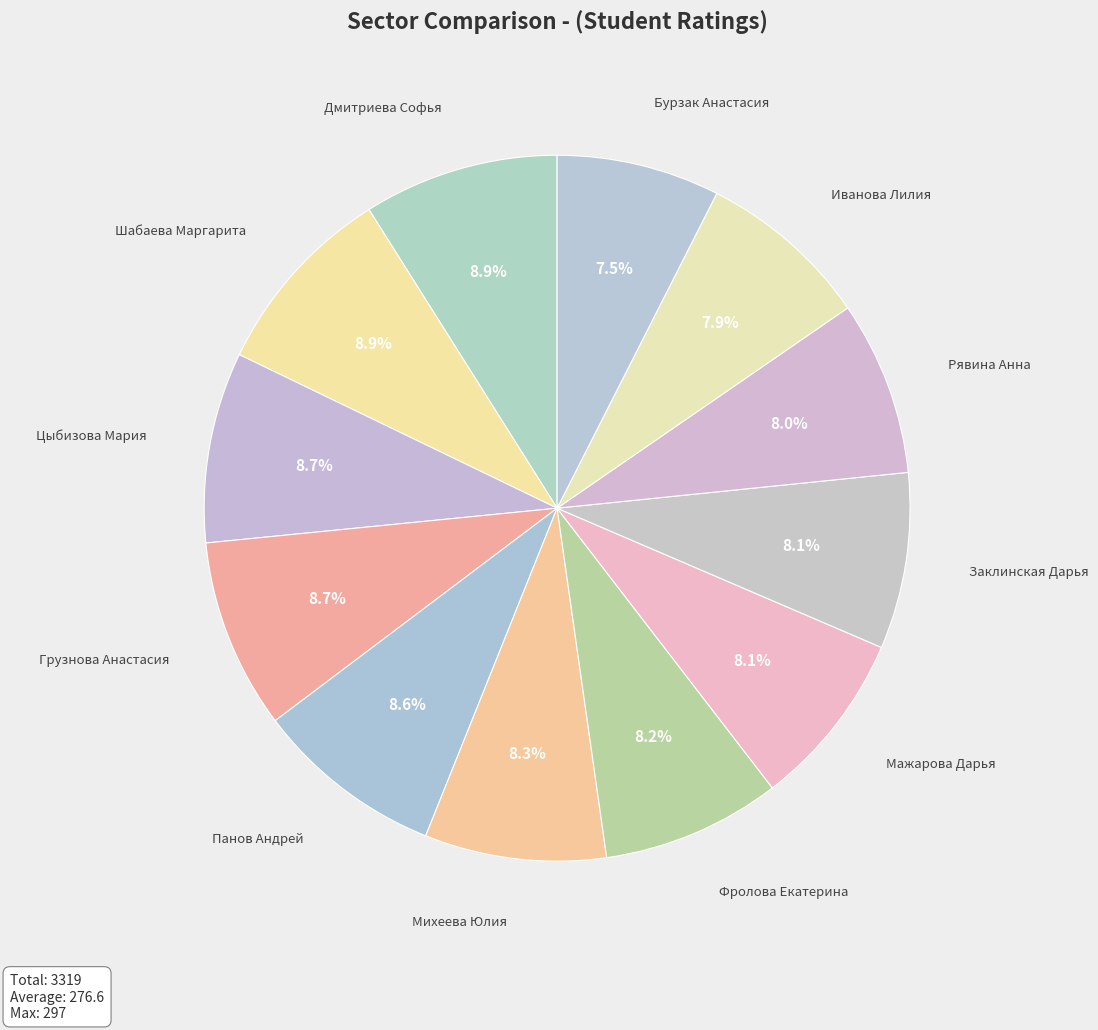

How much of the chart is everything except Заклинская Дарья?

91.9%